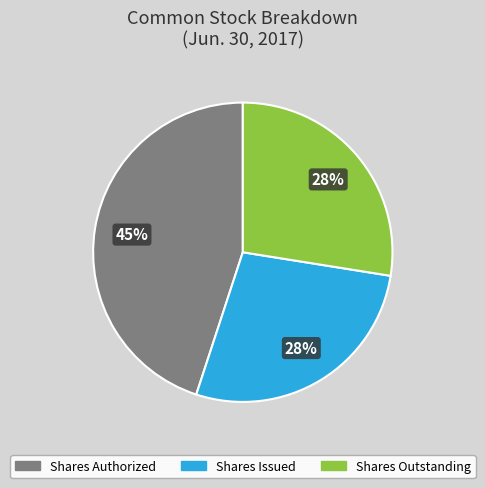

Is there any slice that represents more than half of the pie?

No